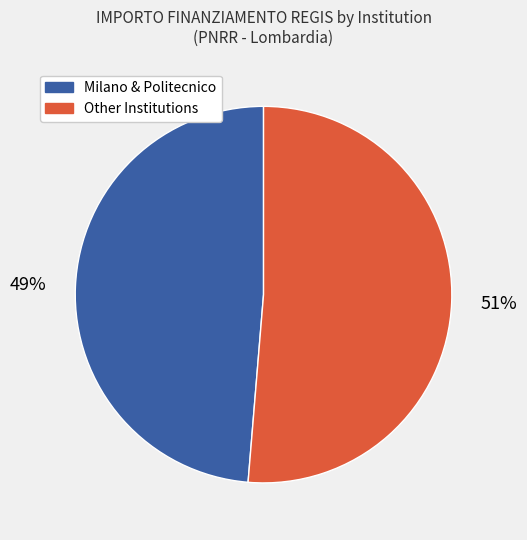

Is there any slice that represents more than half of the pie?

Yes